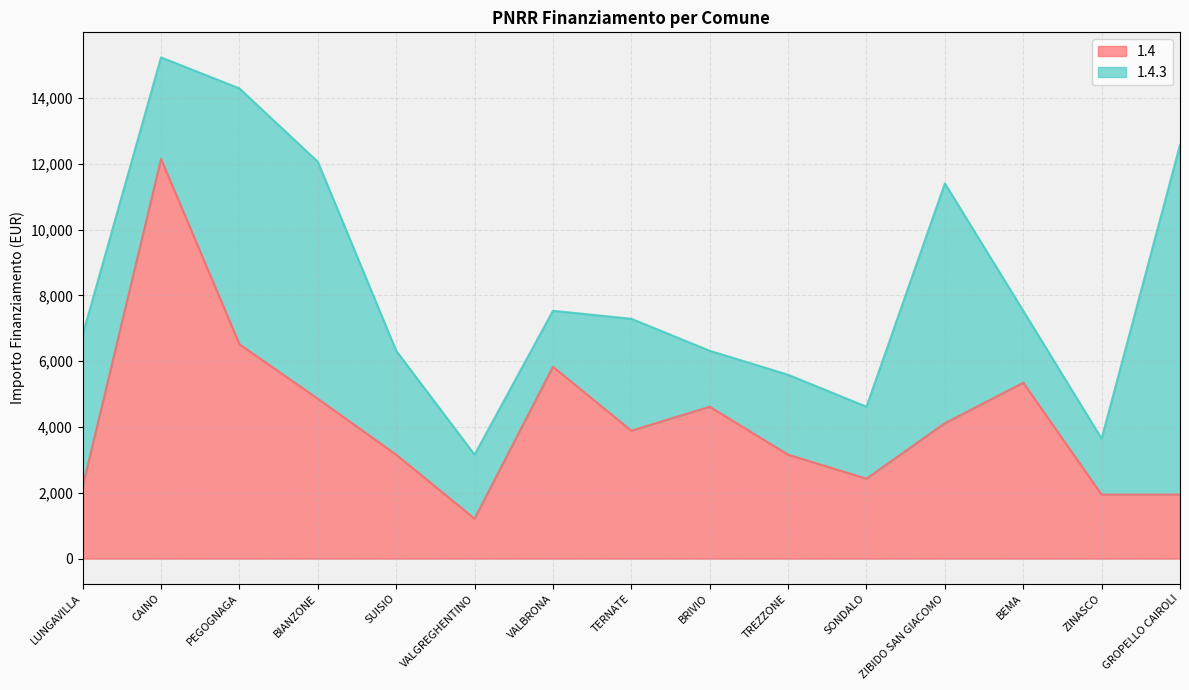

How many values exceed 3888?

7